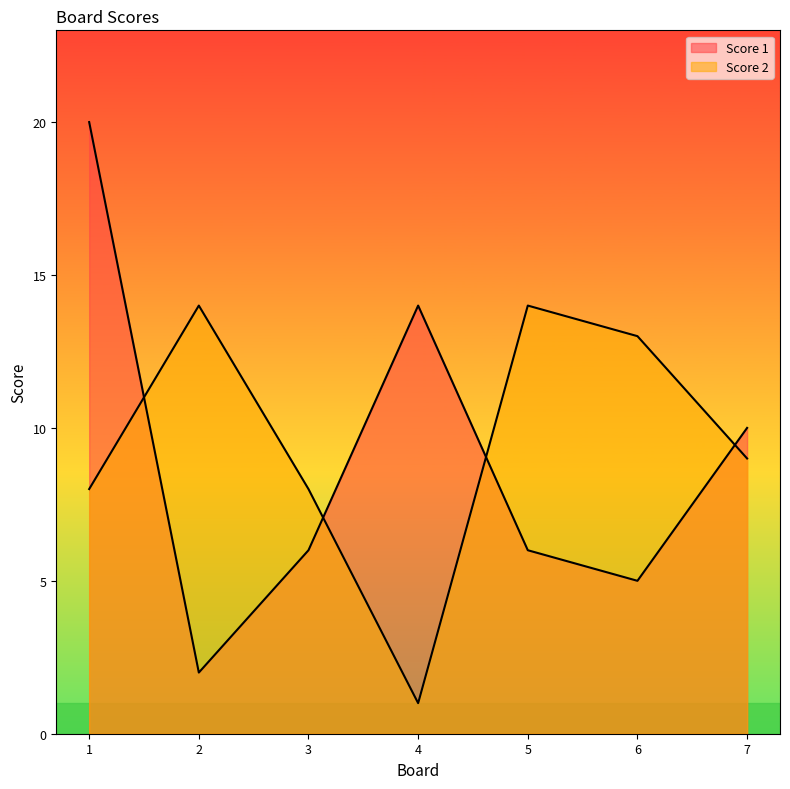

Is it true that Score 2 equals 14 at 5?

True